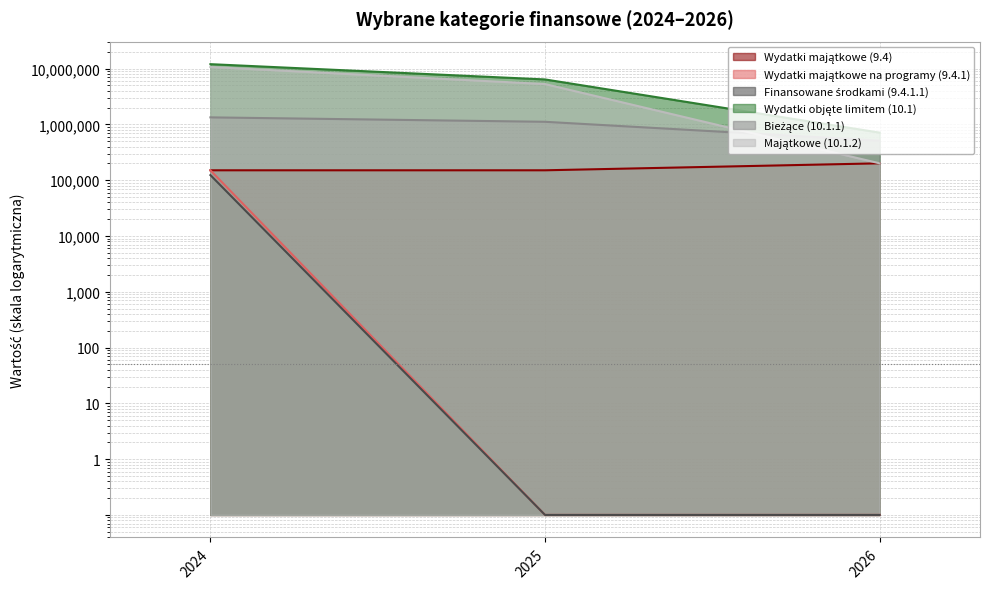

Between 2024 and 2026, which series saw the biggest shift?

Wydatki objęte limitem (10.1)